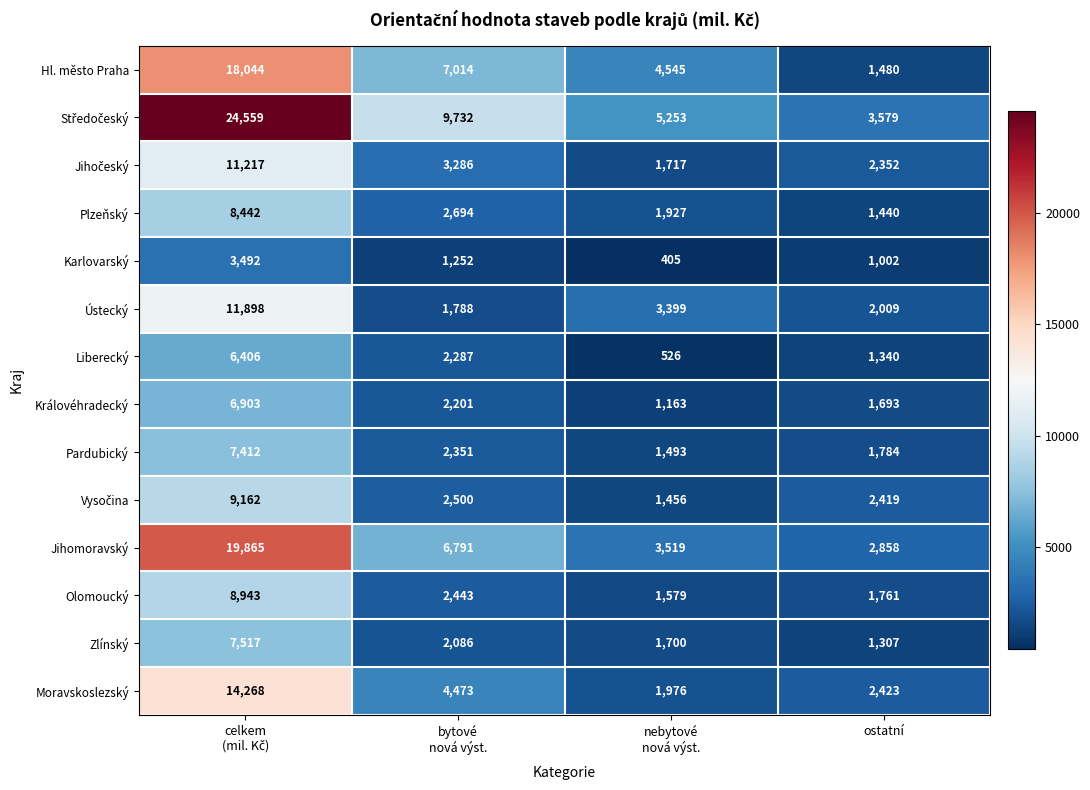

Which label corresponds to the smallest value in the chart?

nebytové
nová výst.